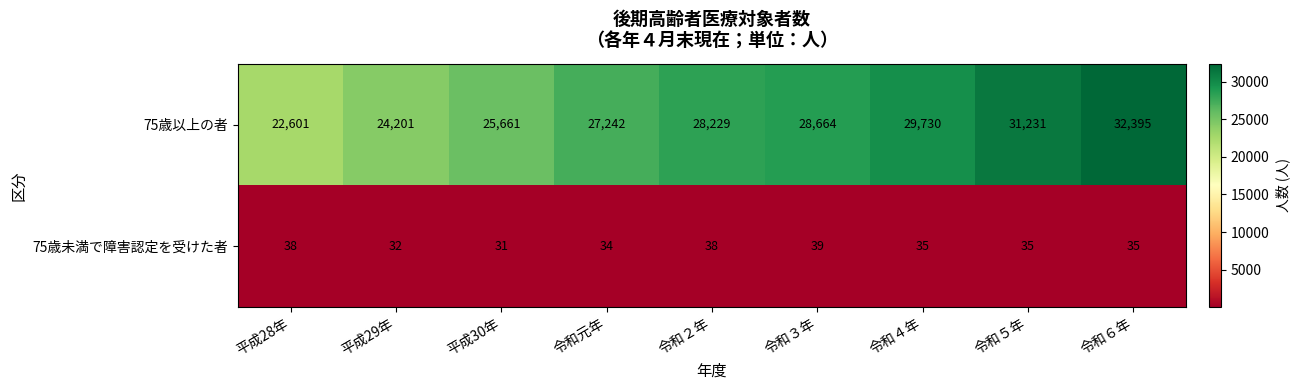

What is the spread (max minus min) of values at 令和５年?

31196